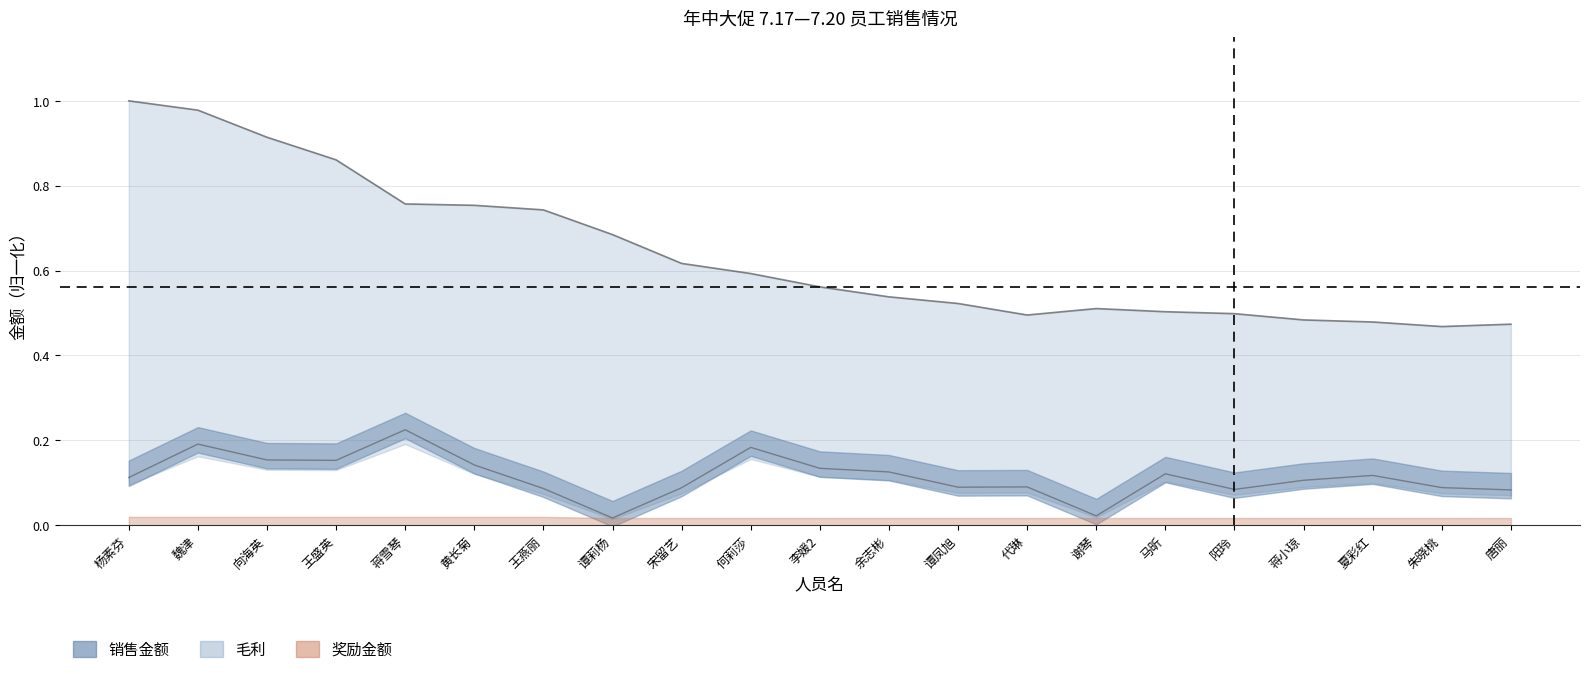

What position from the right is 夏彩红?

3